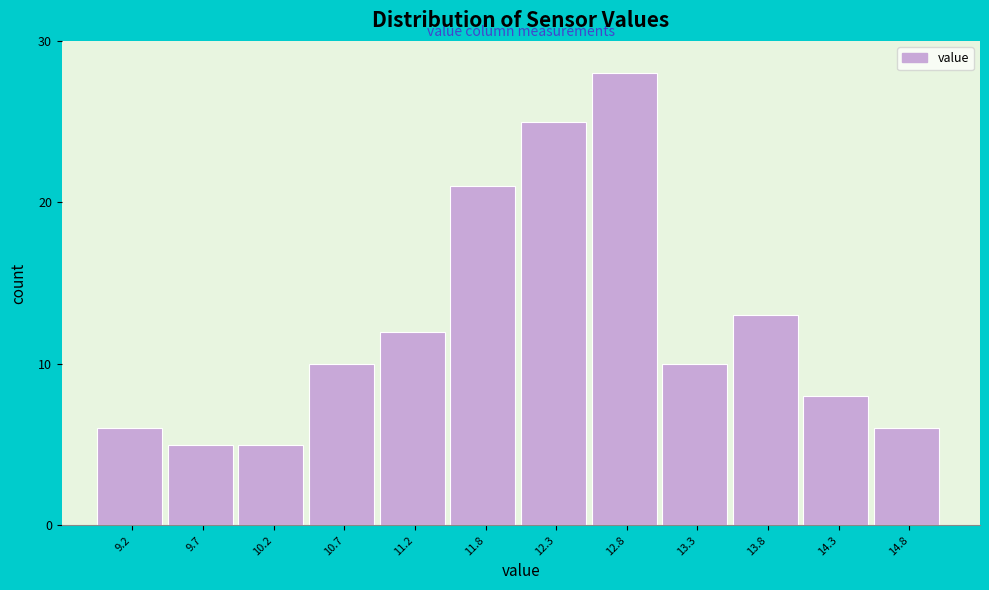

Reading left to right, list all the values displayed in this chart.

6	5	5	10	12	21	25	28	10	13	8	6